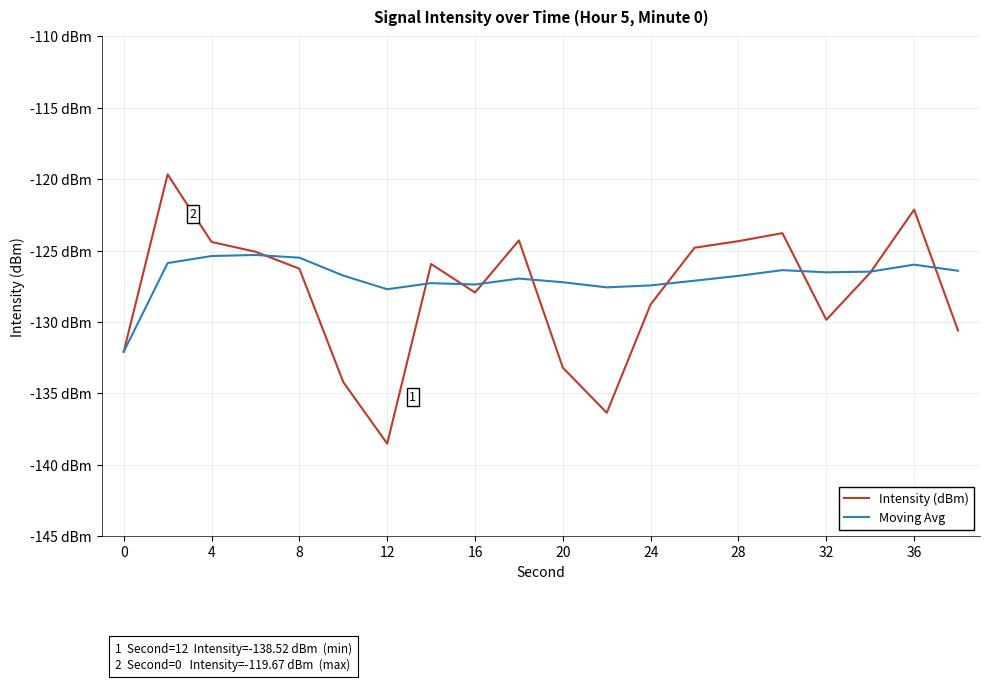

After their last crossing, which series has the higher values: Intensity (dBm) or Moving Avg?

Moving Avg